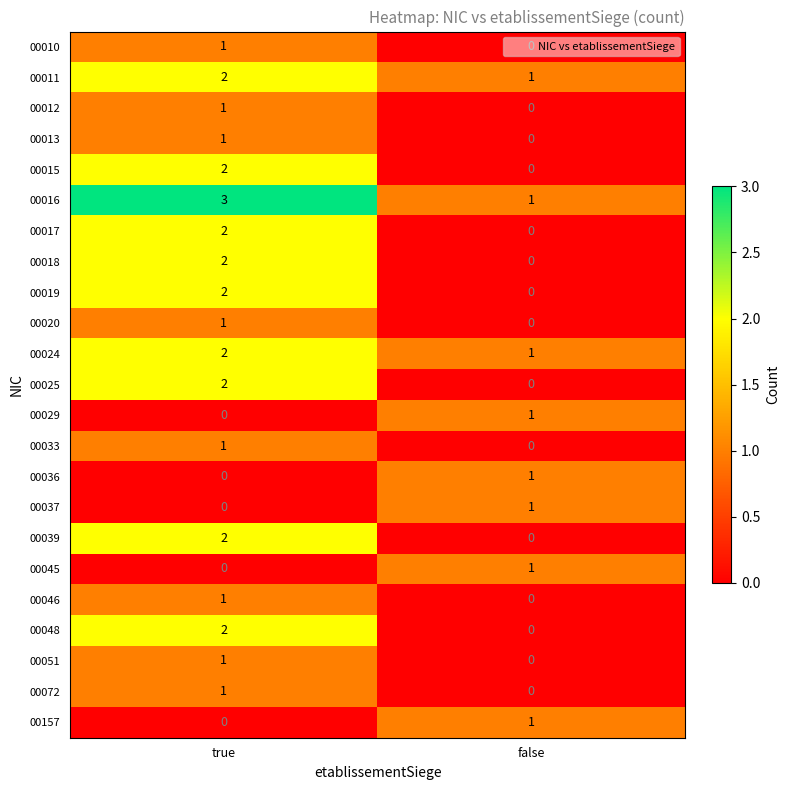

The value of 00025 at false is -1. True or false?

False